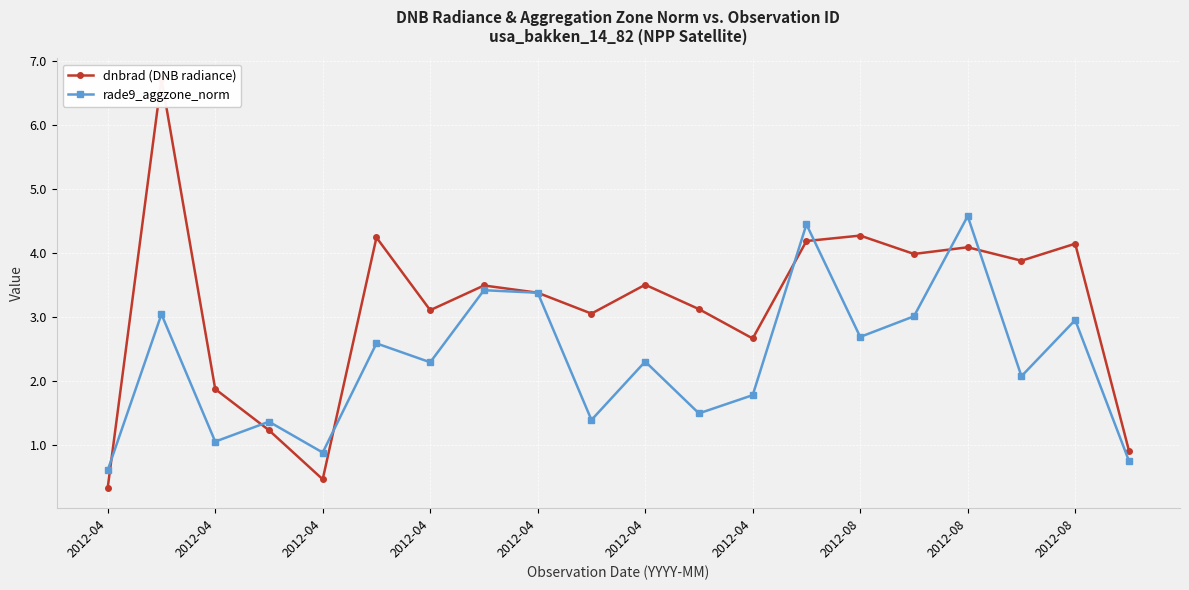

What is the value of the rade9_aggzone_norm point at the 5th from the left?

0.6